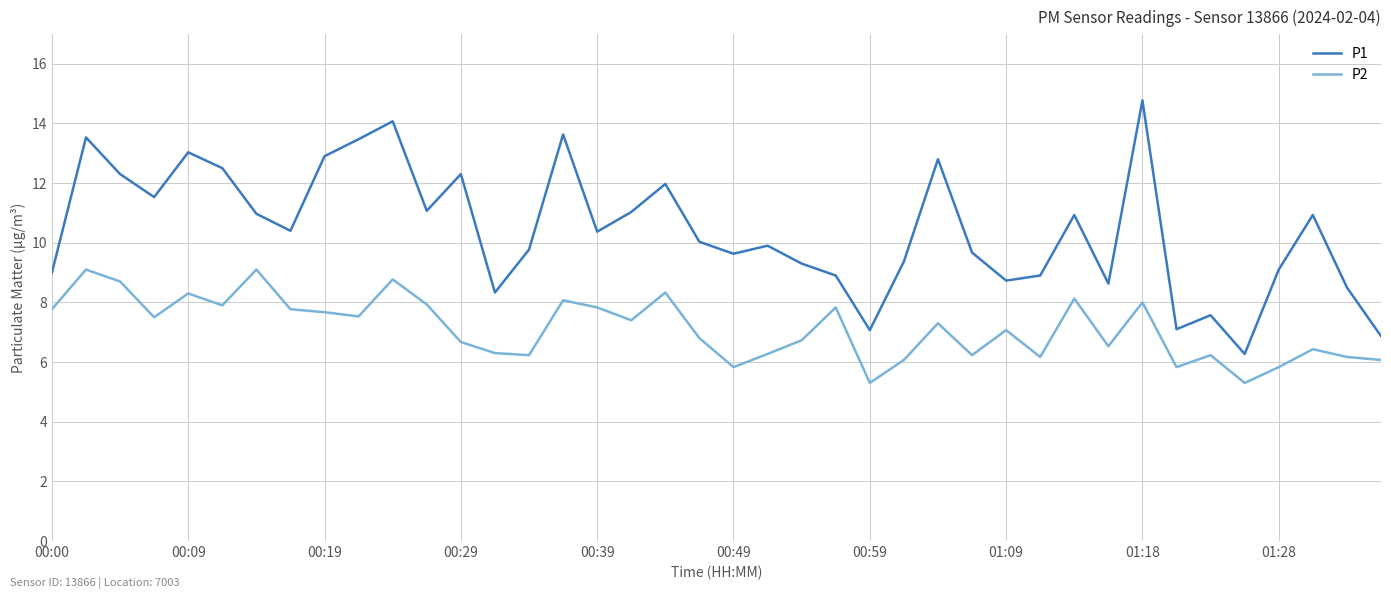

What is the difference between the maximum and minimum values in the P2 series?

3.8